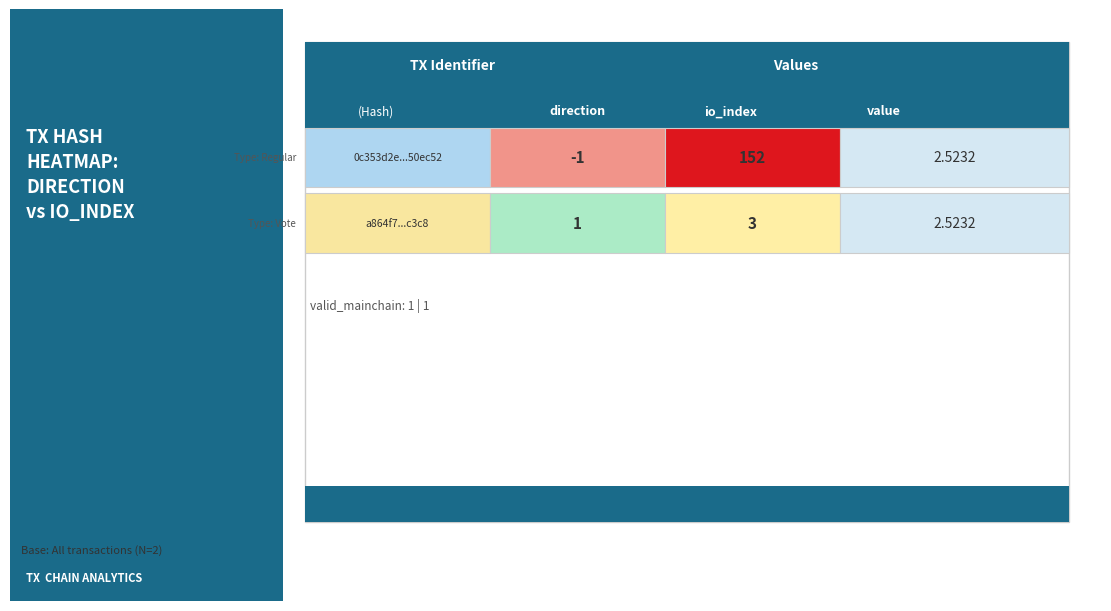

Rank the series at 1 from highest to lowest value.

0c353d2e1e887d001947756814d534da950ec52, a864f7ebe97868445bf1964442af48455ffc3c8